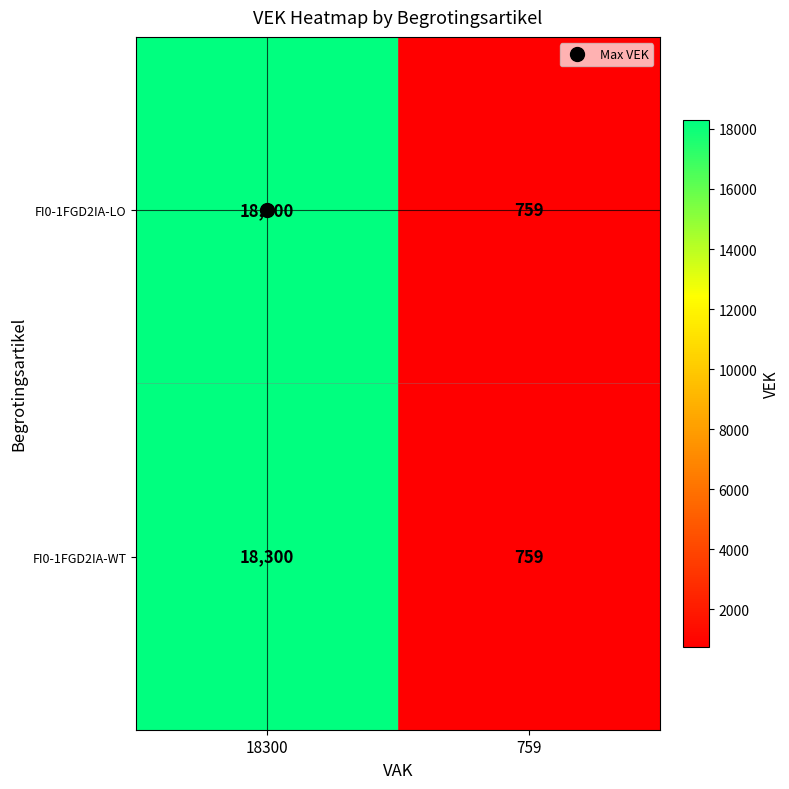

What is the total value across all series at 759?

1518